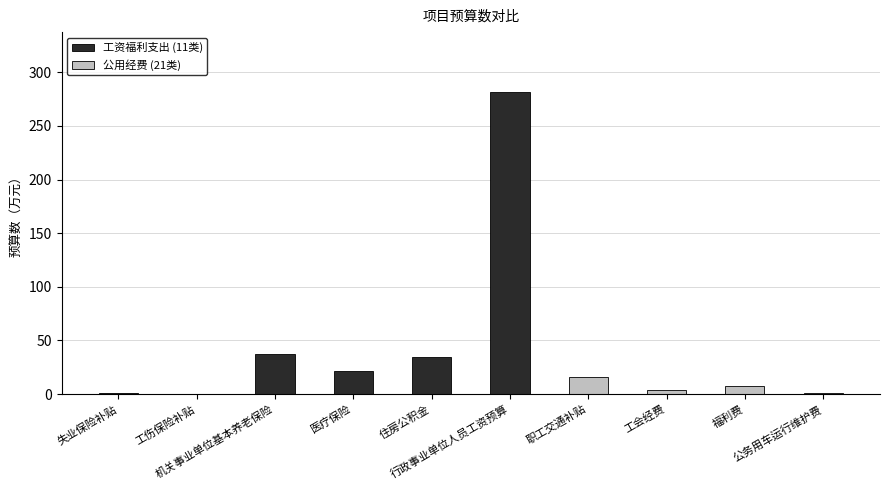

True or false: the data shows 0.5 at 工伤保险补贴.

True